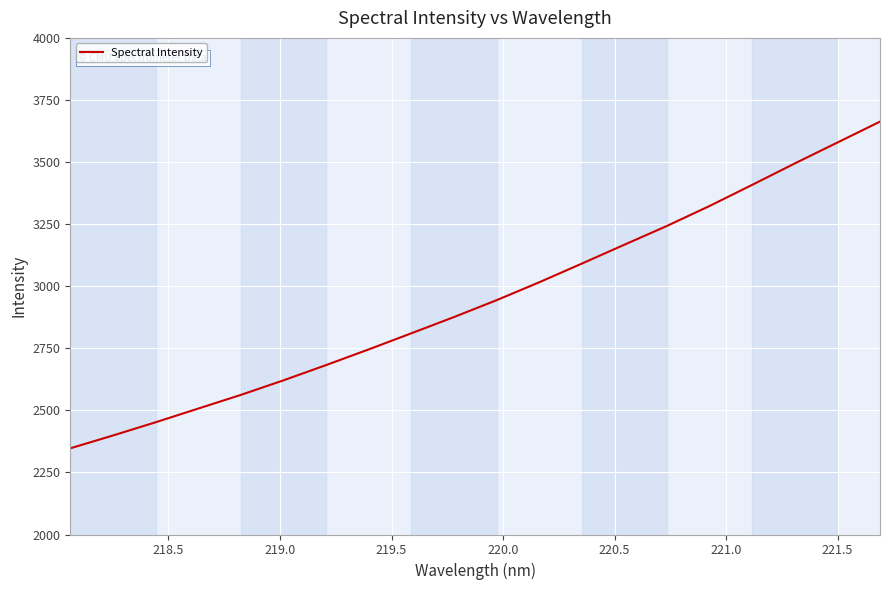

What is the maximum value shown in the chart?

3662.8